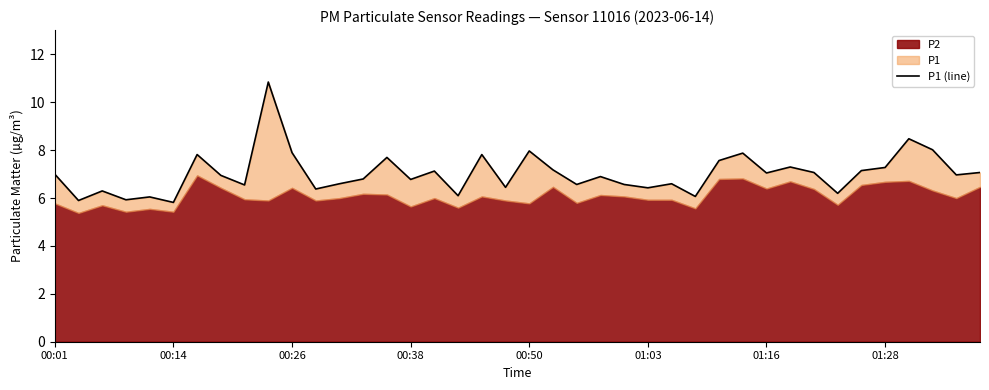

How many interior local valleys (lower than both neighbors) does the data have?

14